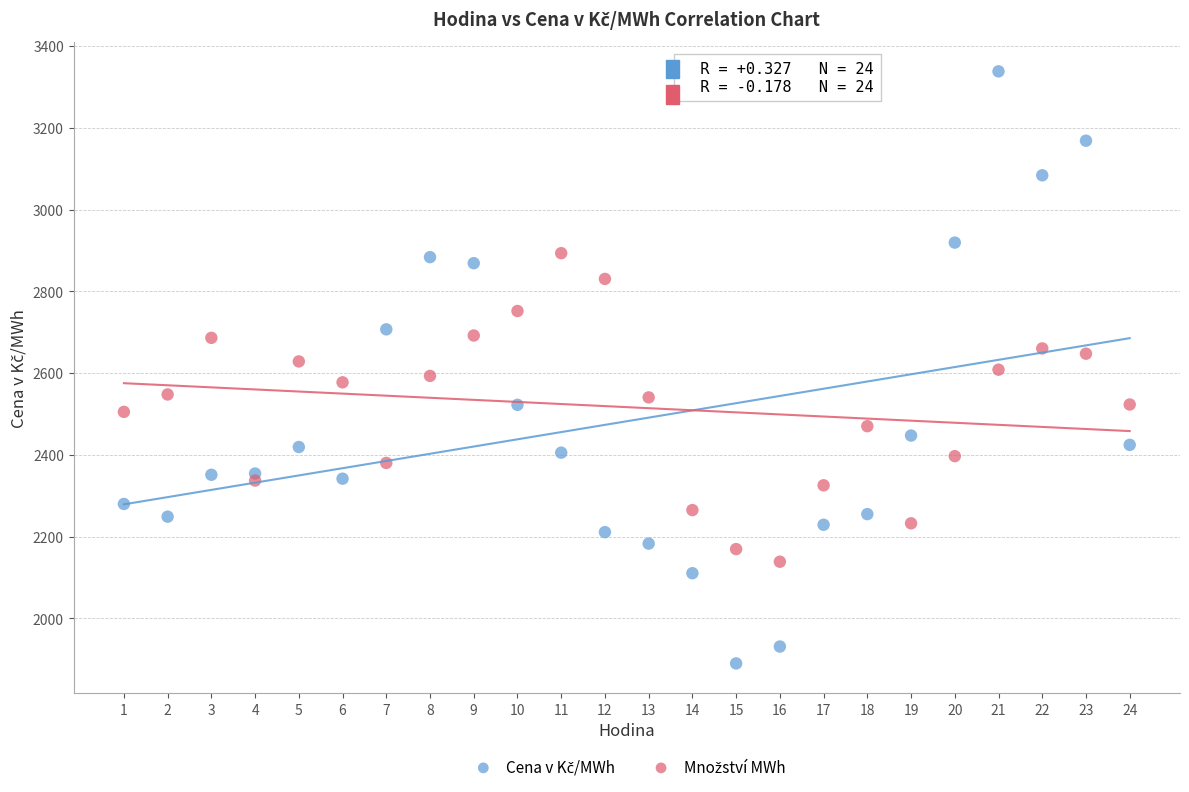

Across all data points, what is the range of X values (max minus min)?

23.0